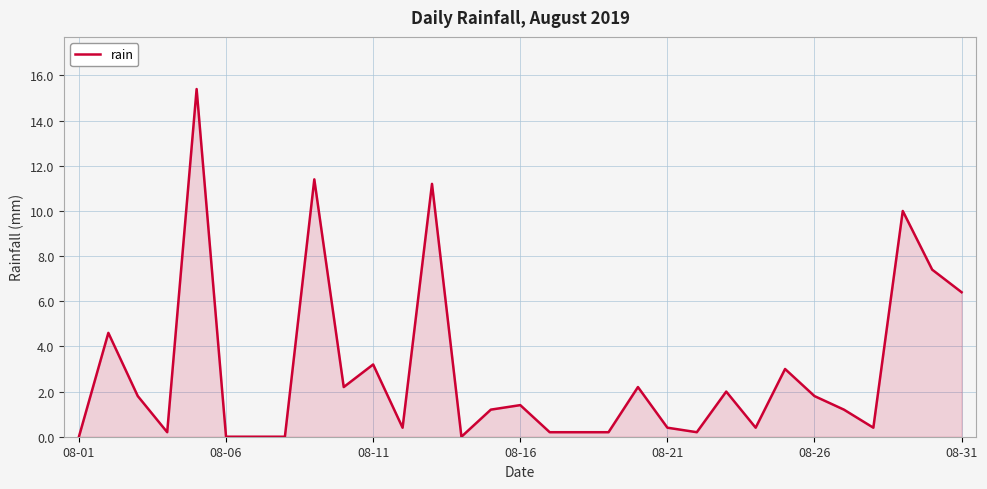

What is the greatest value displayed?

15.4